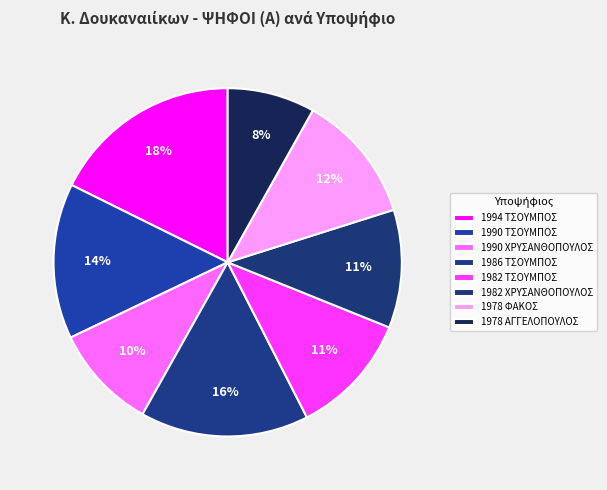

Count the number of slices in the pie.

8